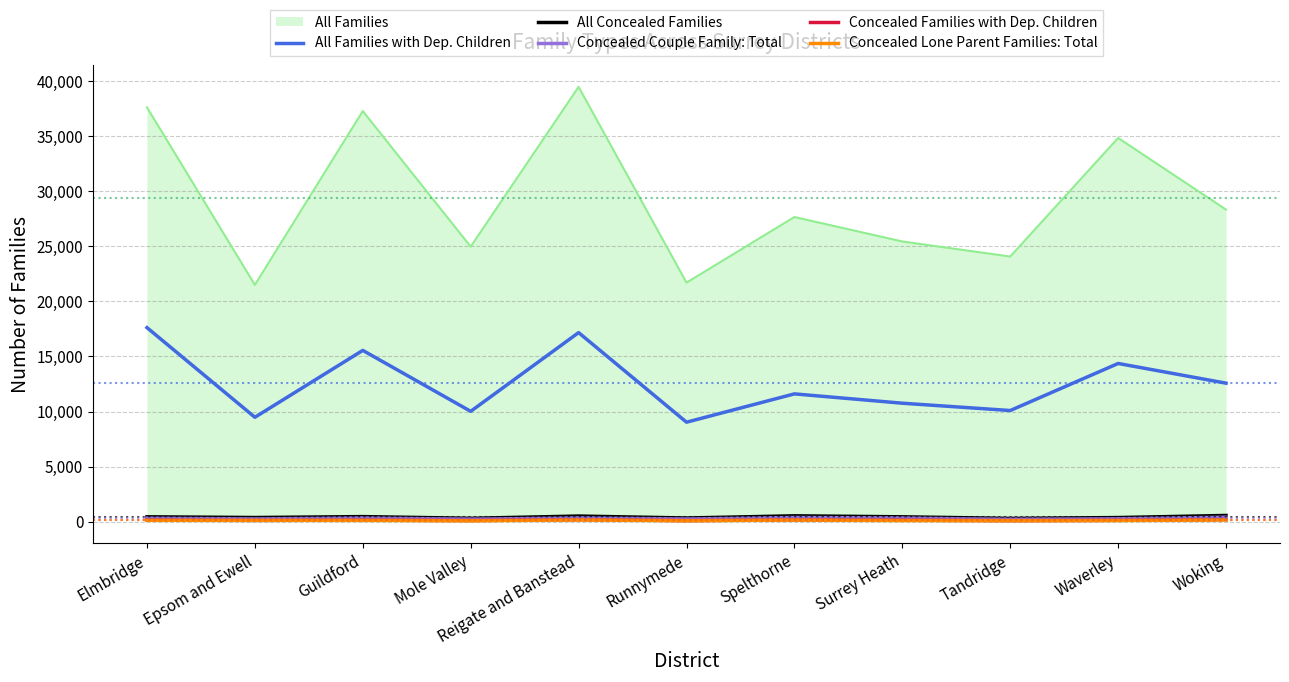

What value does the Concealed Lone Parent Families: Total series have at Reigate and Banstead, to the nearest 10?

160